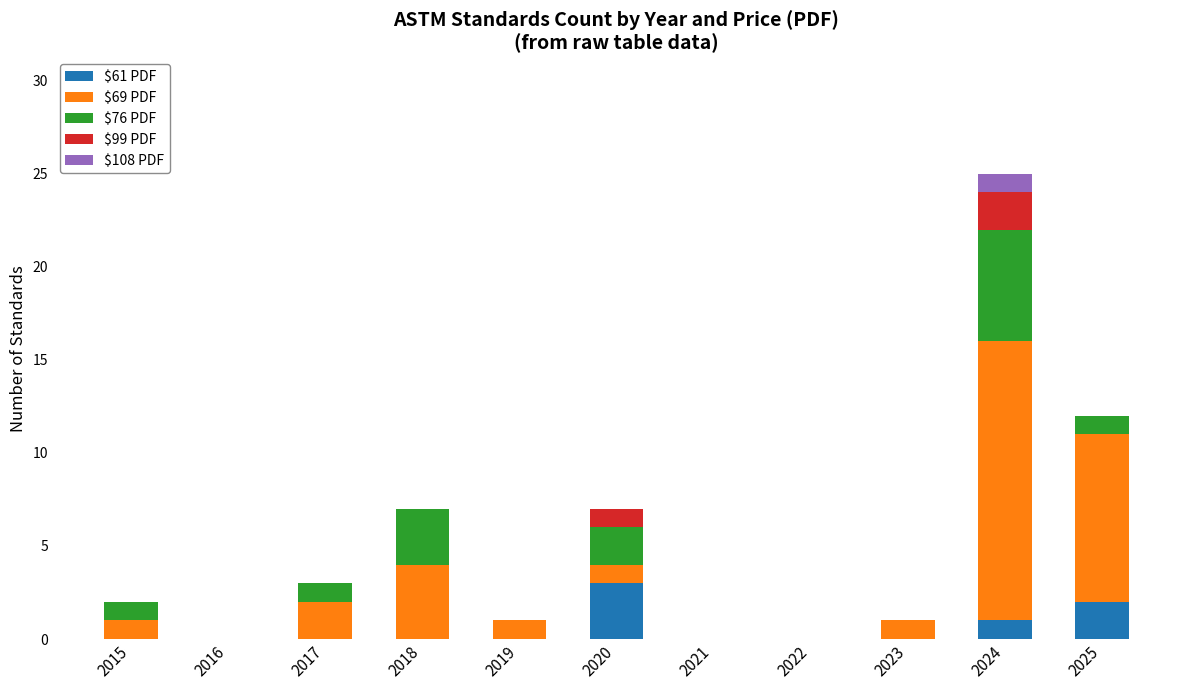

The $61 PDF series shows 2 at 2017. True or false?

False